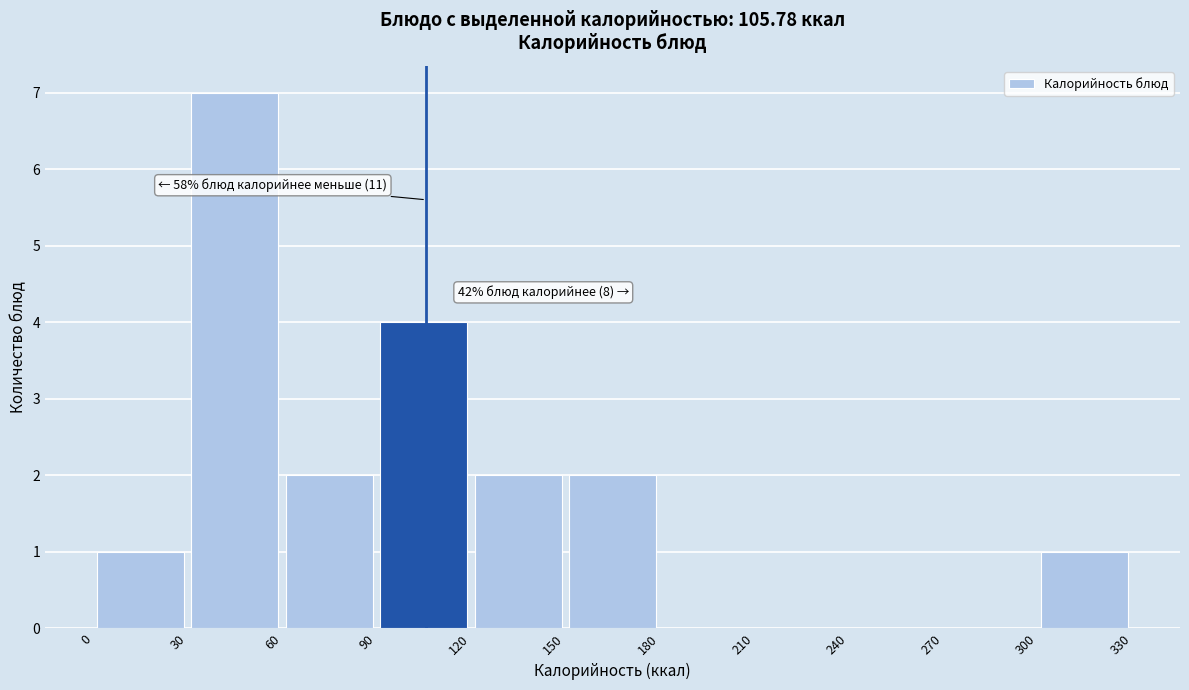

Which range on the x-axis has the tallest bar?

30 to 60